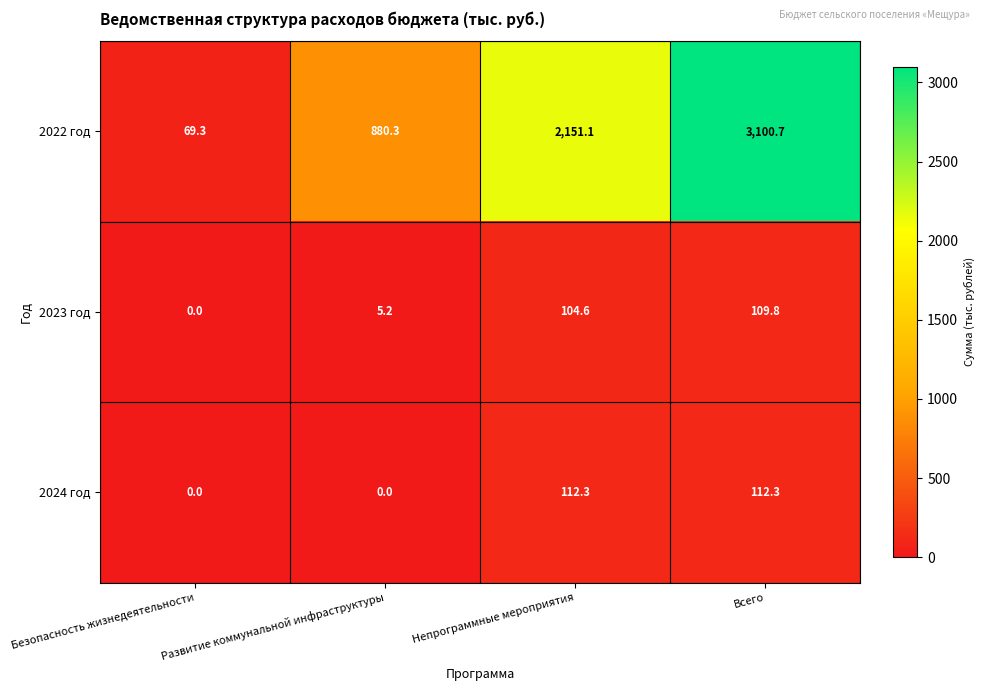

At which label does 2023 год first exceed 104?

Непрограммные мероприятия